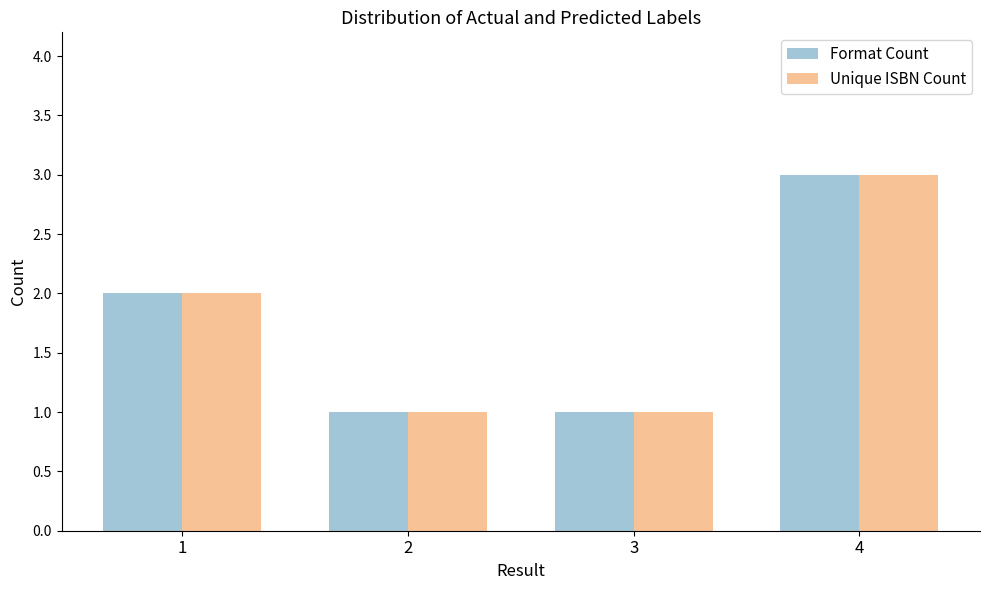

The Unique ISBN Count series shows 1 at 2. True or false?

True